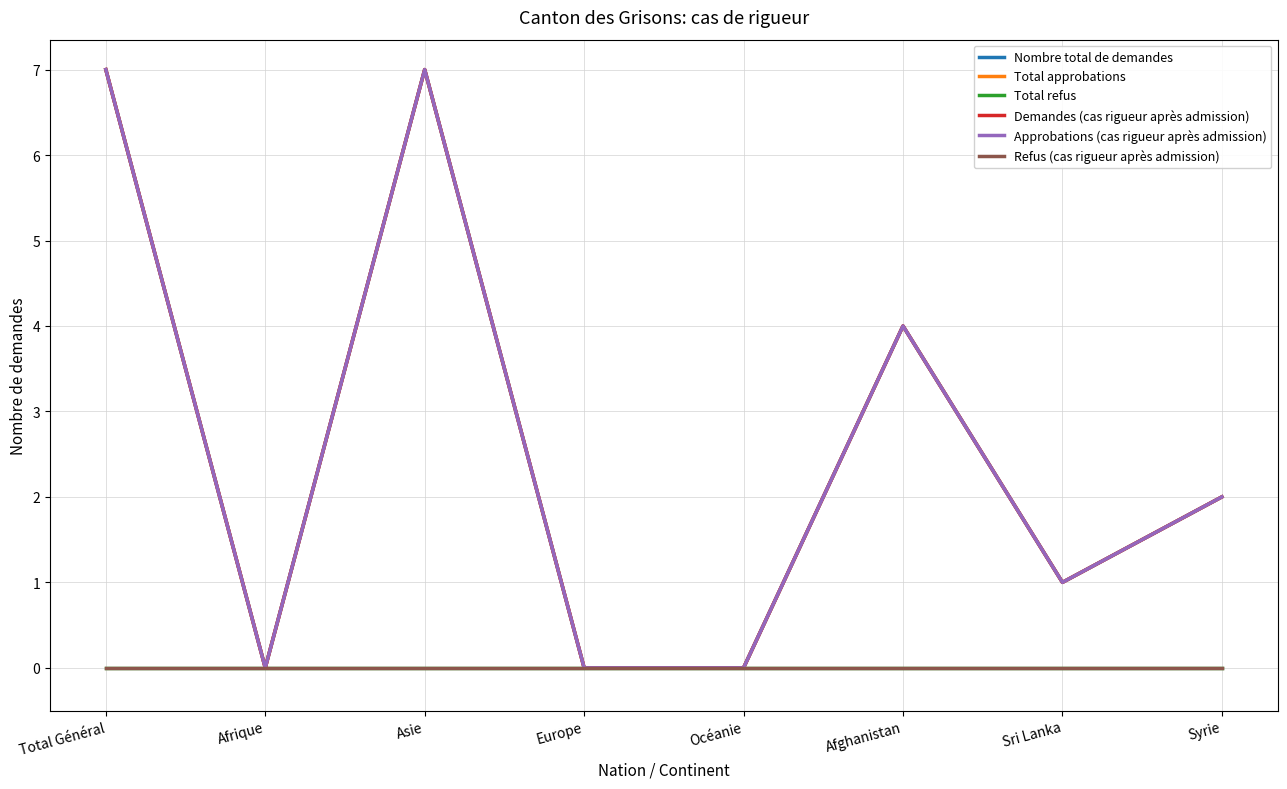

Where is the first local minimum for Total approbations?

Afrique